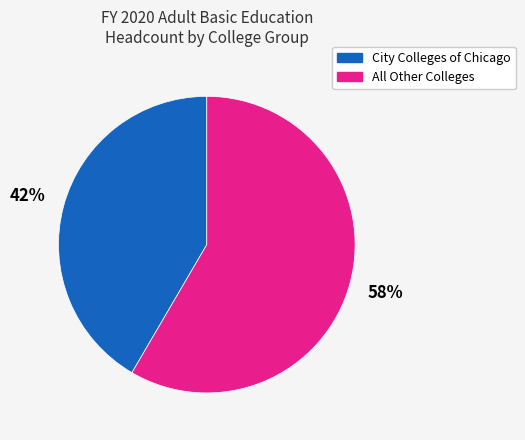

Is there any slice that represents more than half of the pie?

Yes